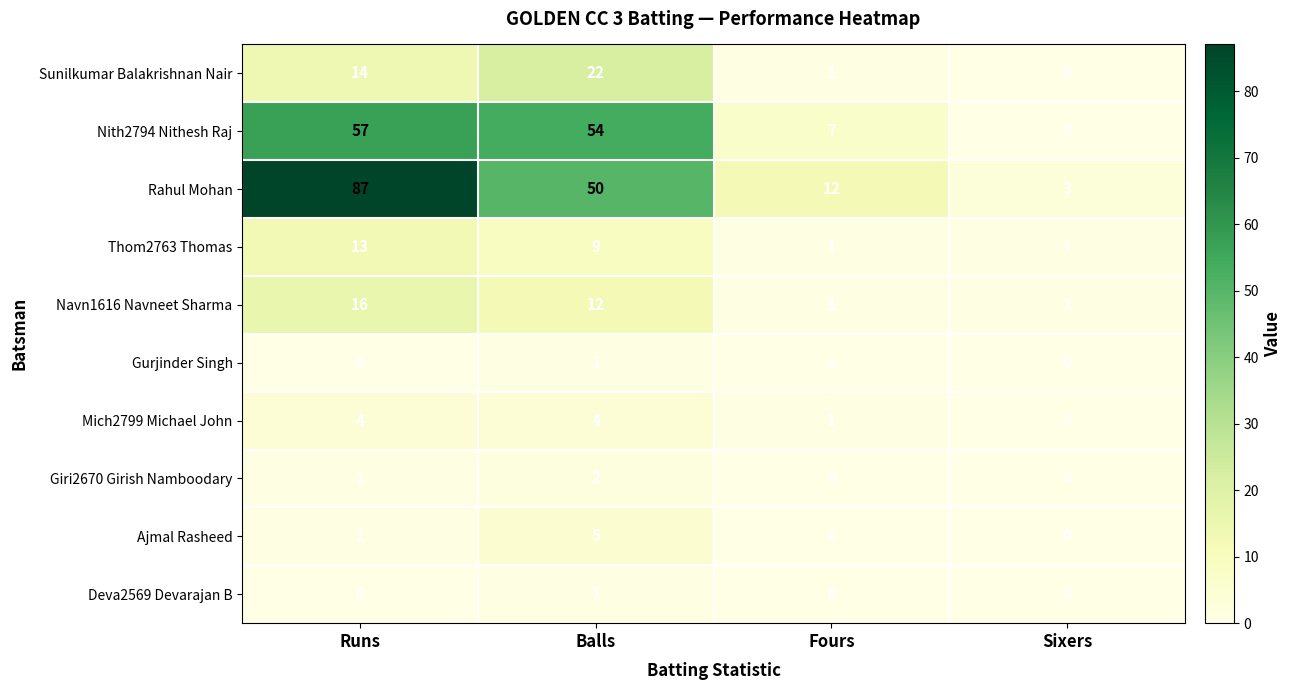

How many categories are shown in the chart?

4